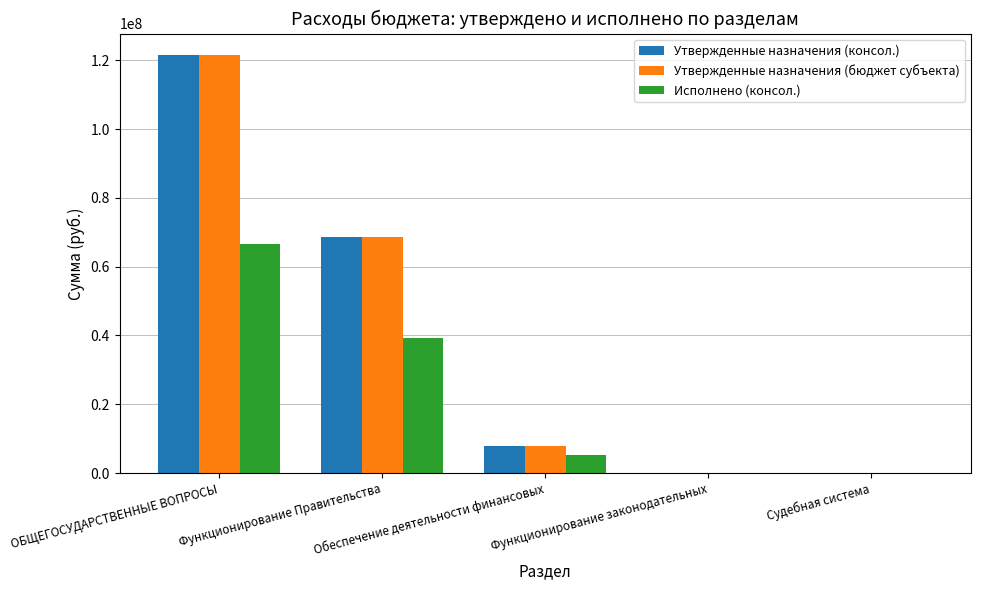

What is the difference between the Утвержденные назначения (бюджет субъекта) values at Обеспечение деятельности финансовых and ОБЩЕГОСУДАРСТВЕННЫЕ ВОПРОСЫ?

113810436.1